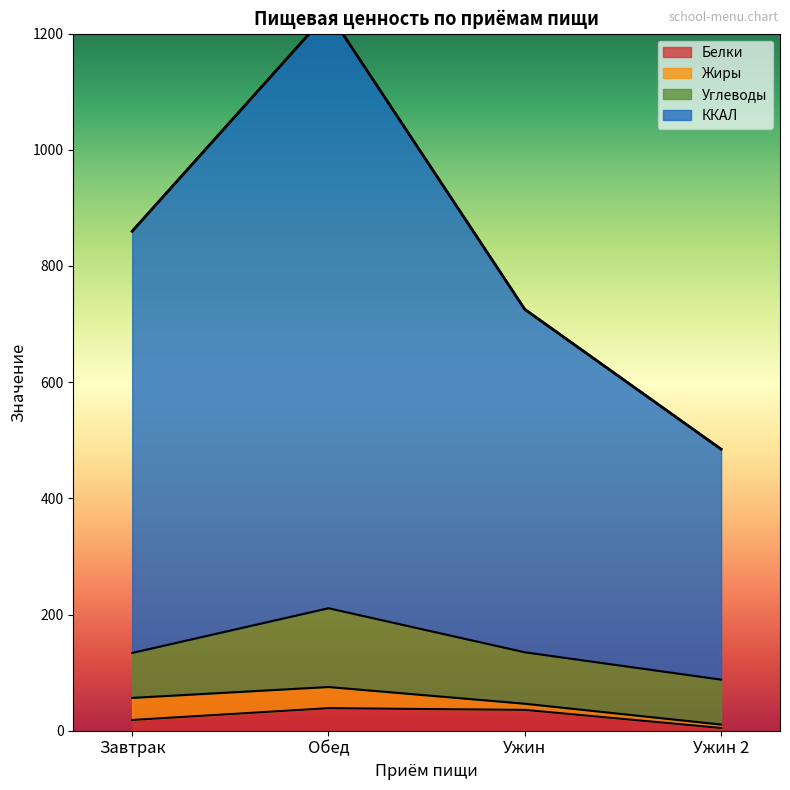

In Белки, how many points are higher than both neighbors (excluding endpoints)?

1